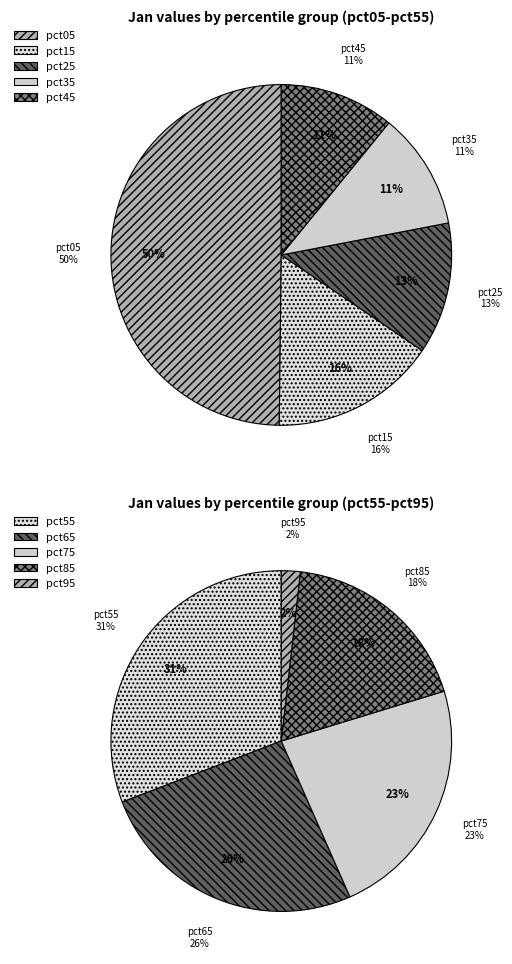

What is the smallest slice in the pie chart?

pct95